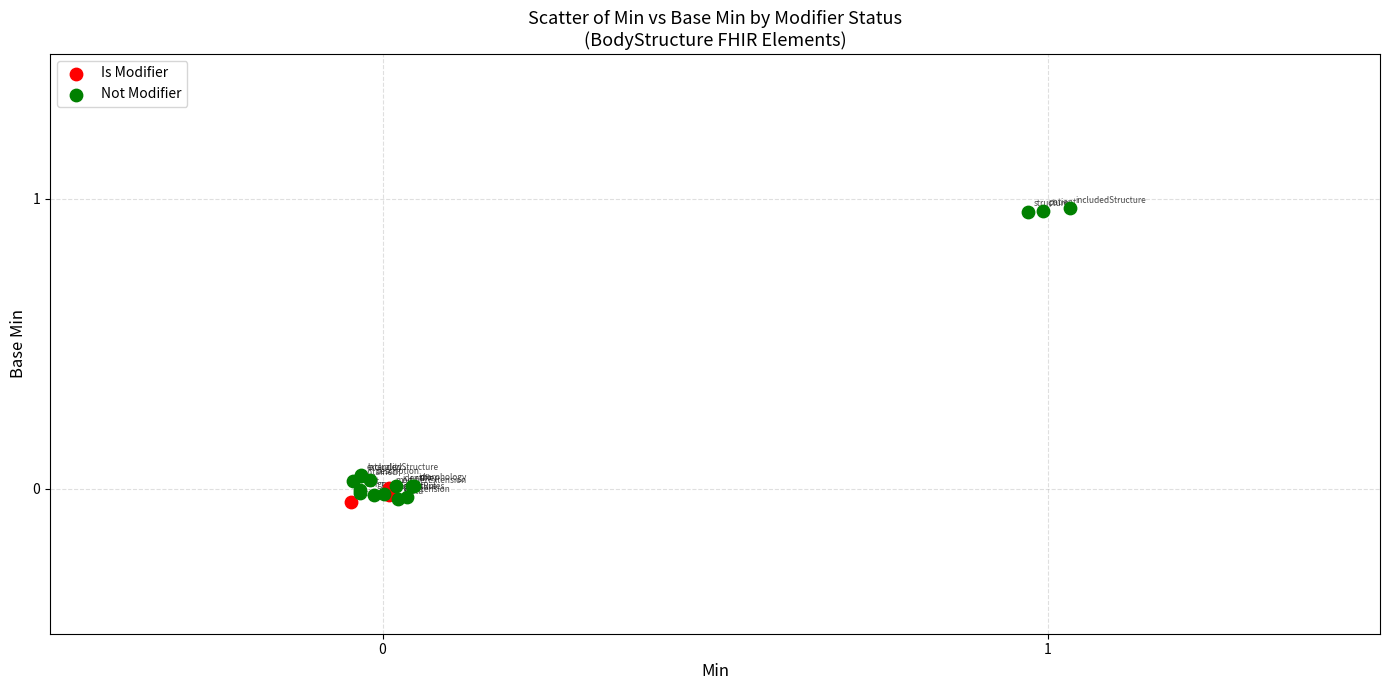

Which series contains the highest Y value?

Not Modifier